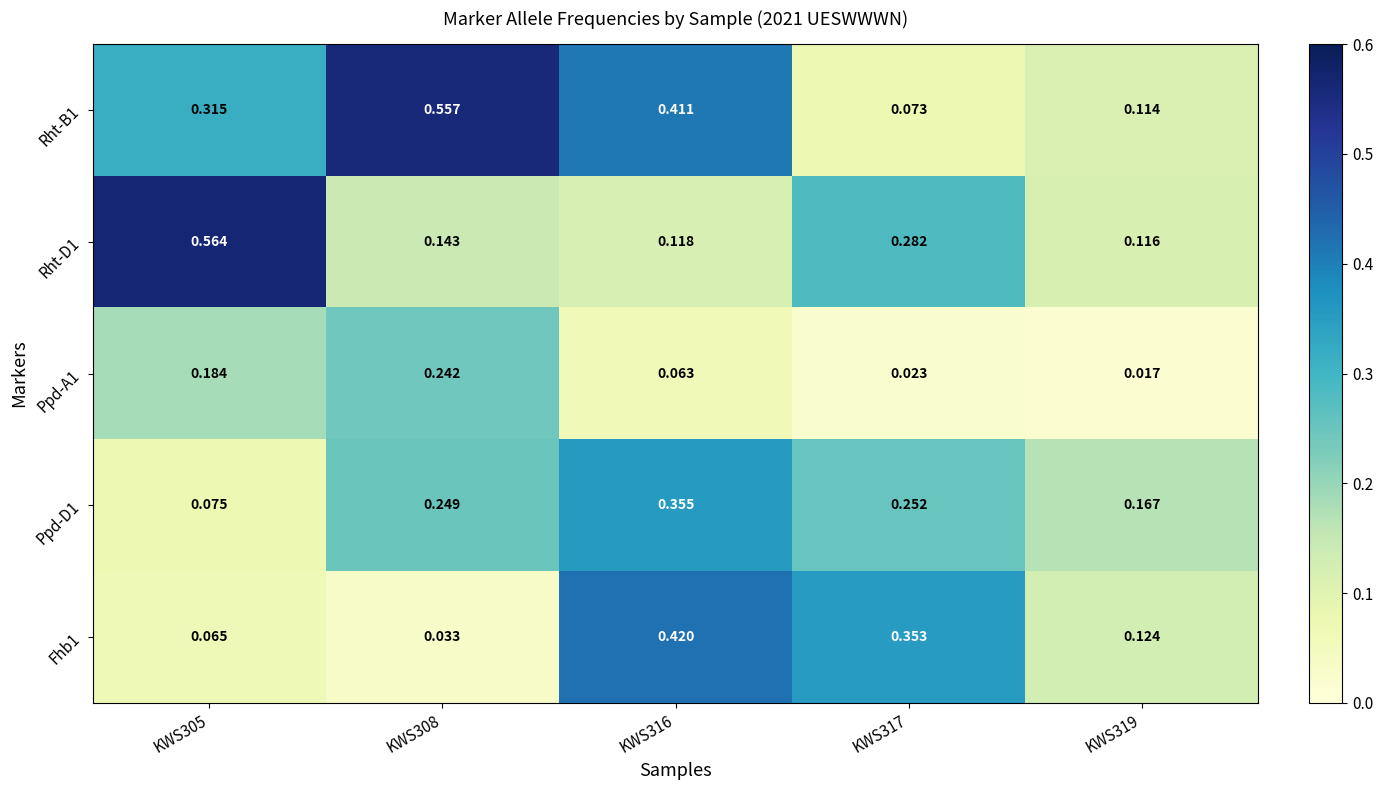

What is the total value across all series at KWS316?

1.4